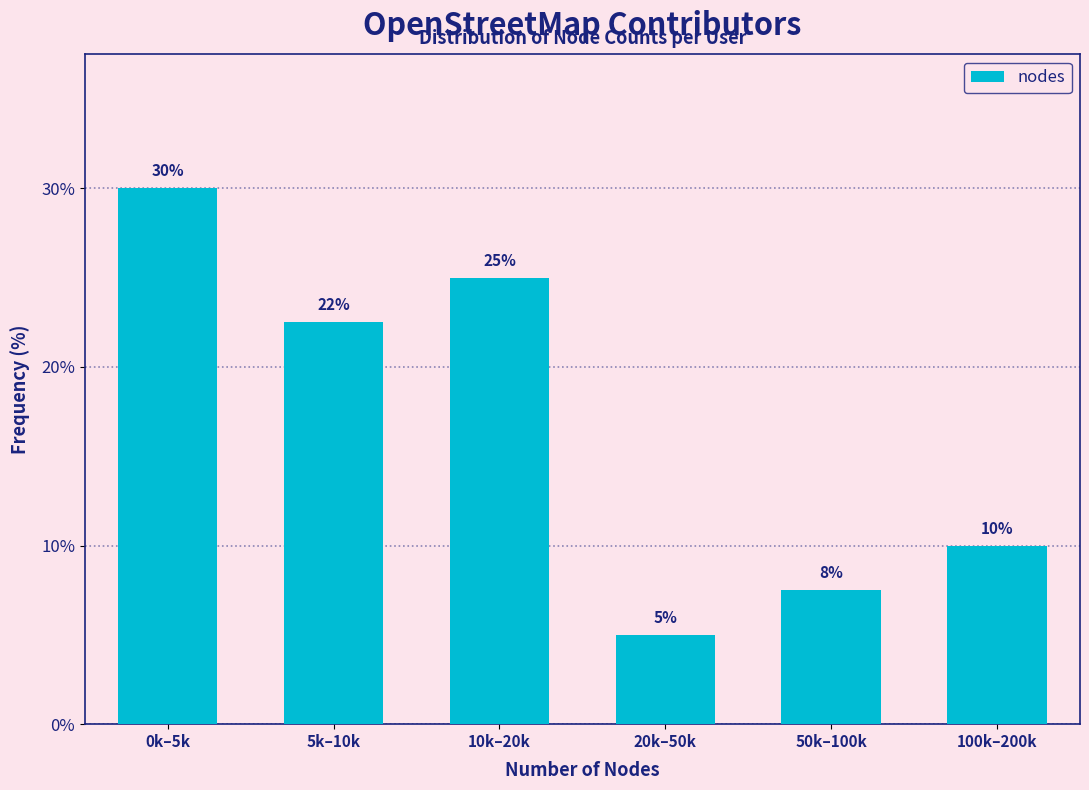

Rank the categories by value from lowest to highest.

20k–50k, 50k–100k, 100k–200k, 5k–10k, 10k–20k, 0k–5k